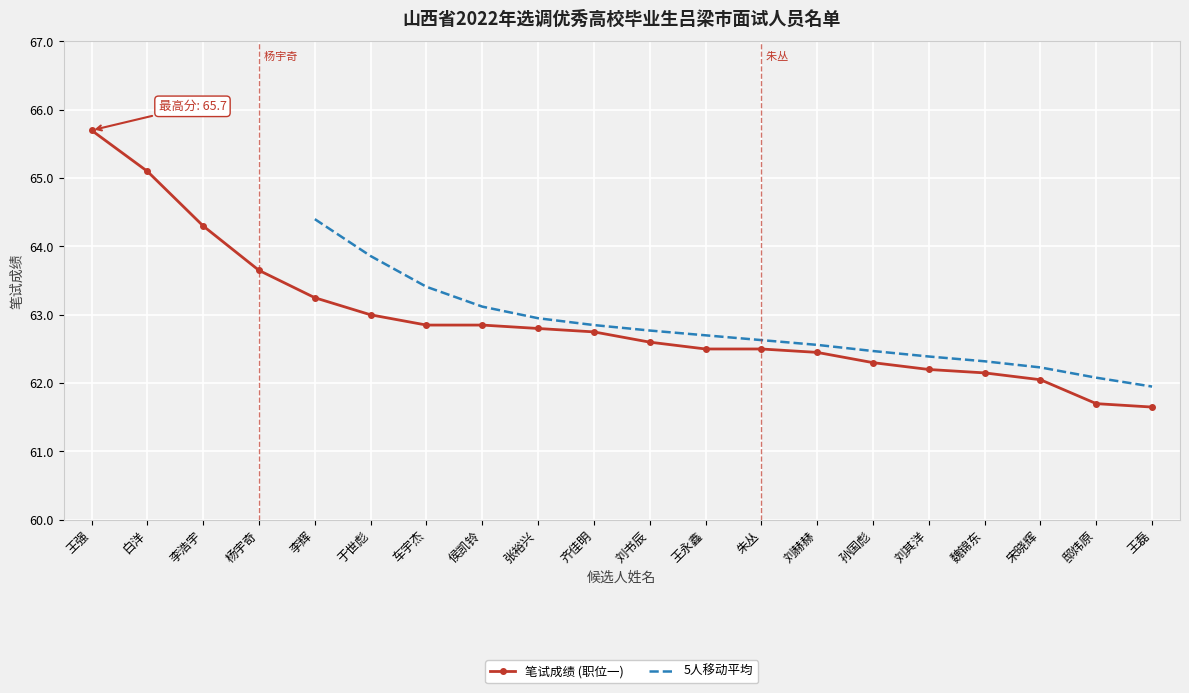

Where is the data nearest to the value 63?

于世彪